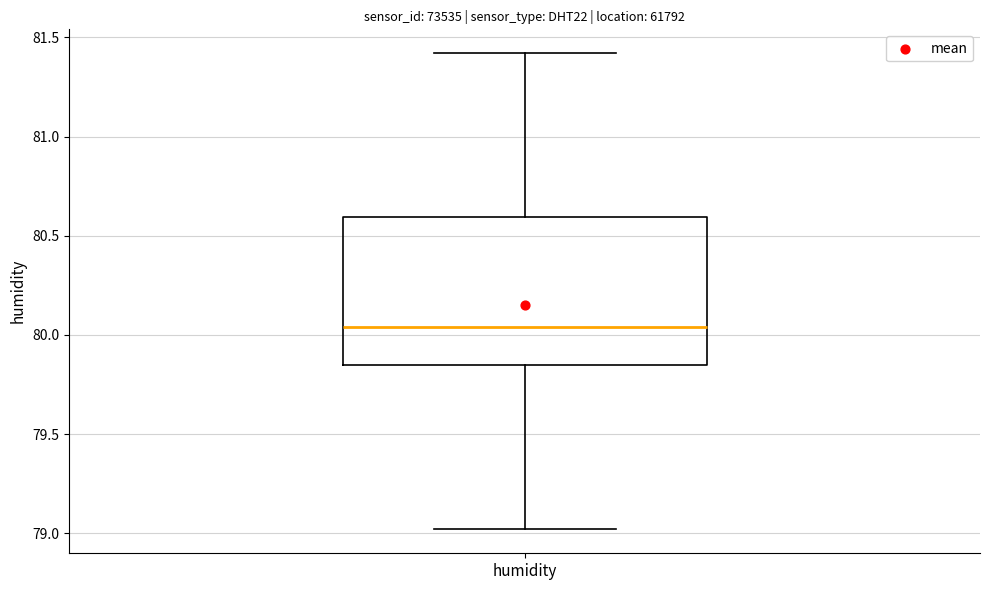

Where does the lower whisker of the box for humidity end on the y-axis? The values are not printed on the chart, so give them approximately, as read against the axis.

79.00